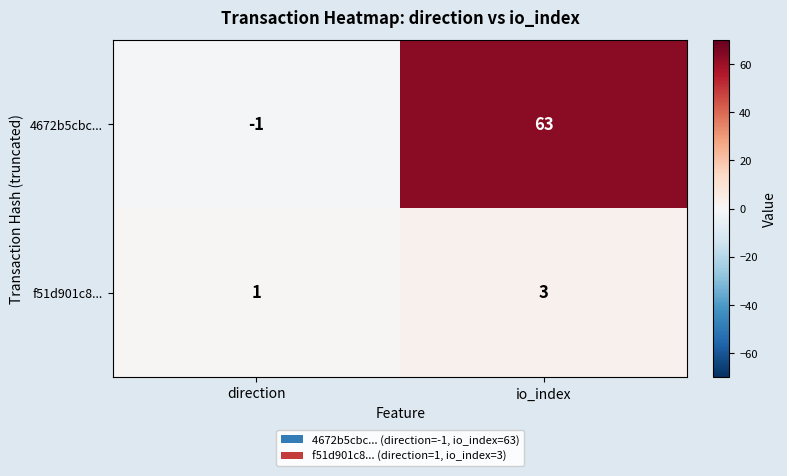

Reading right to left, what are all the values shown in this chart?

4672b5cbc...: io_index=63	direction=-1
f51d901c8...: io_index=3	direction=1